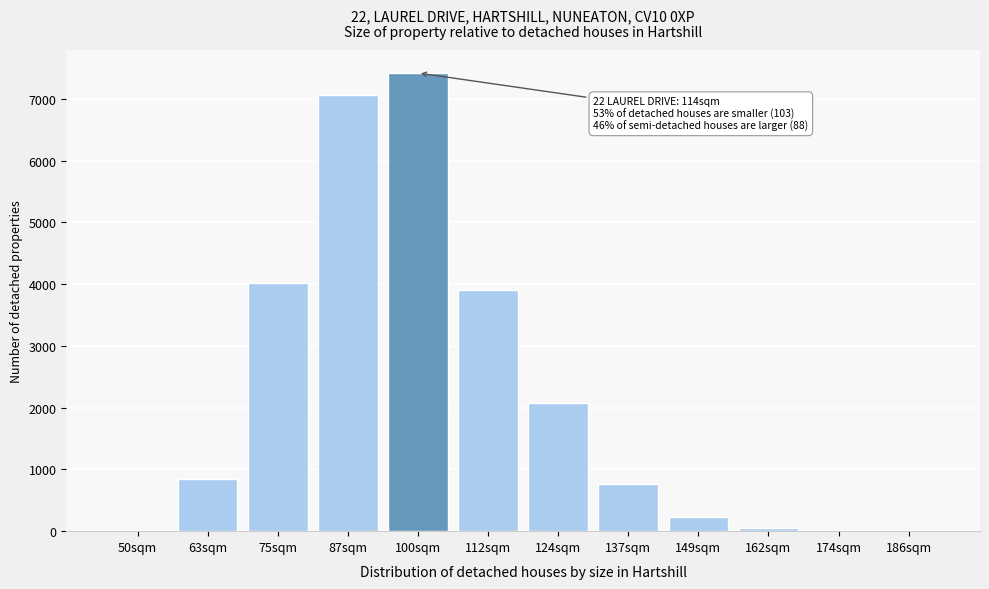

What is the sum of the values at 149sqm and 63sqm?

1067.0